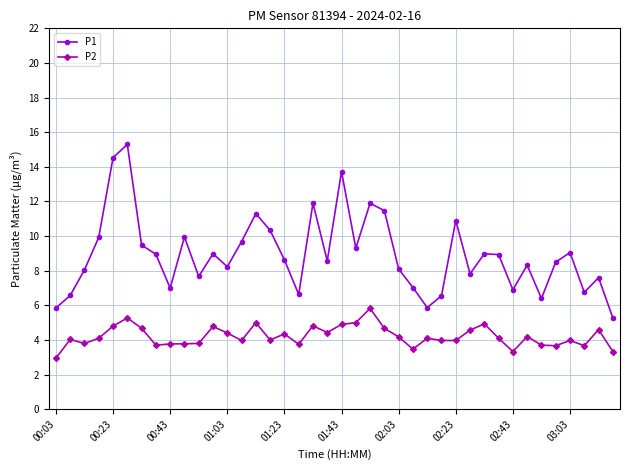

Which series has the largest range (max minus min)?

P1